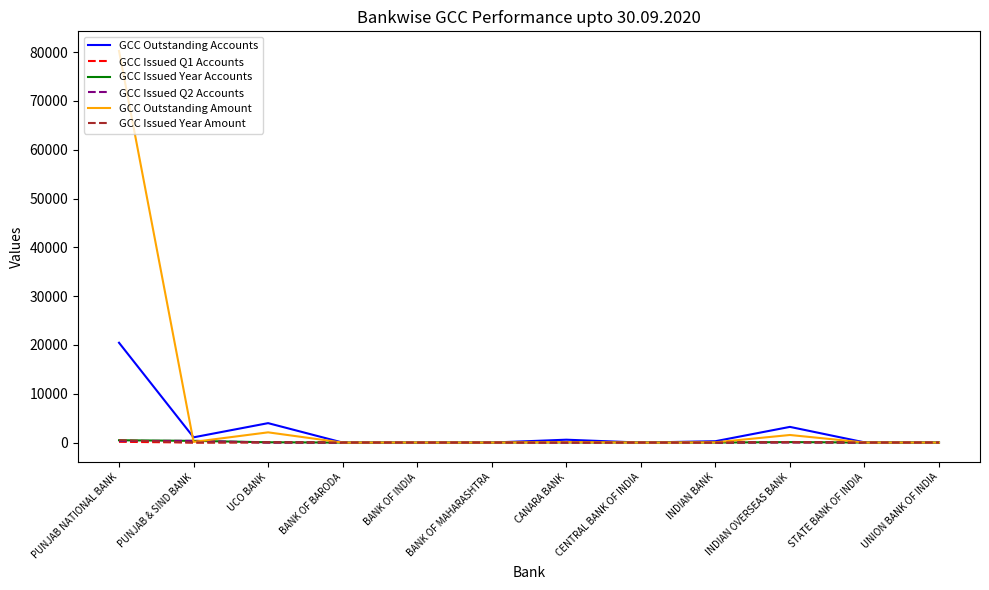

Which series has the widest spread of values?

GCC Outstanding Amount